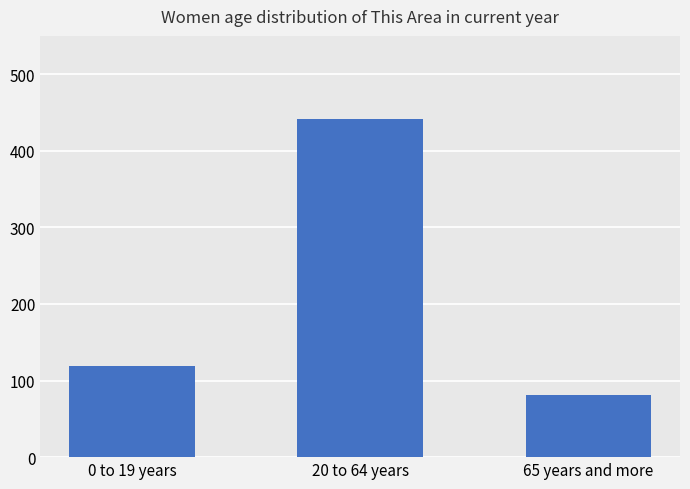

Is it true that the value at 65 years and more is 81?

True